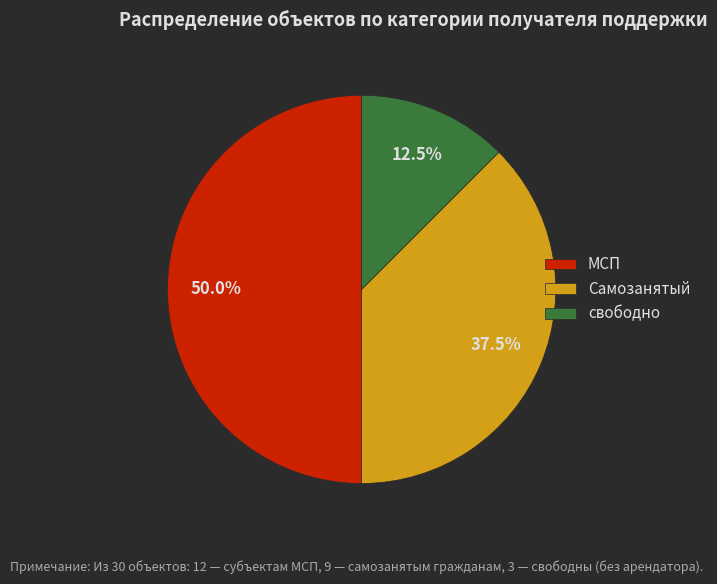

How many slices are in this pie chart?

3